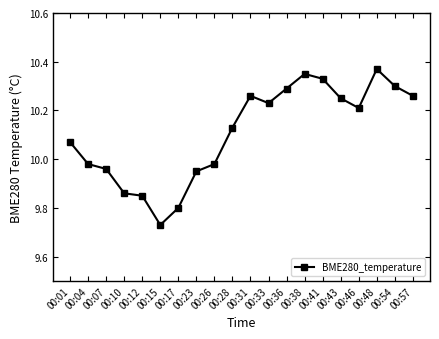

Where is the first local minimum?

00:15